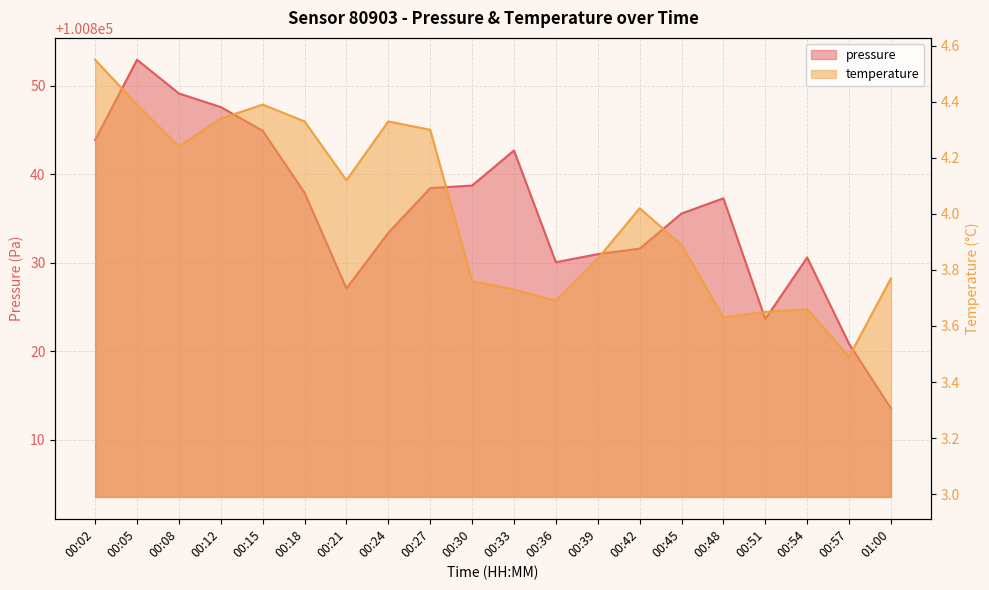

How many categories are shown in the chart?

20